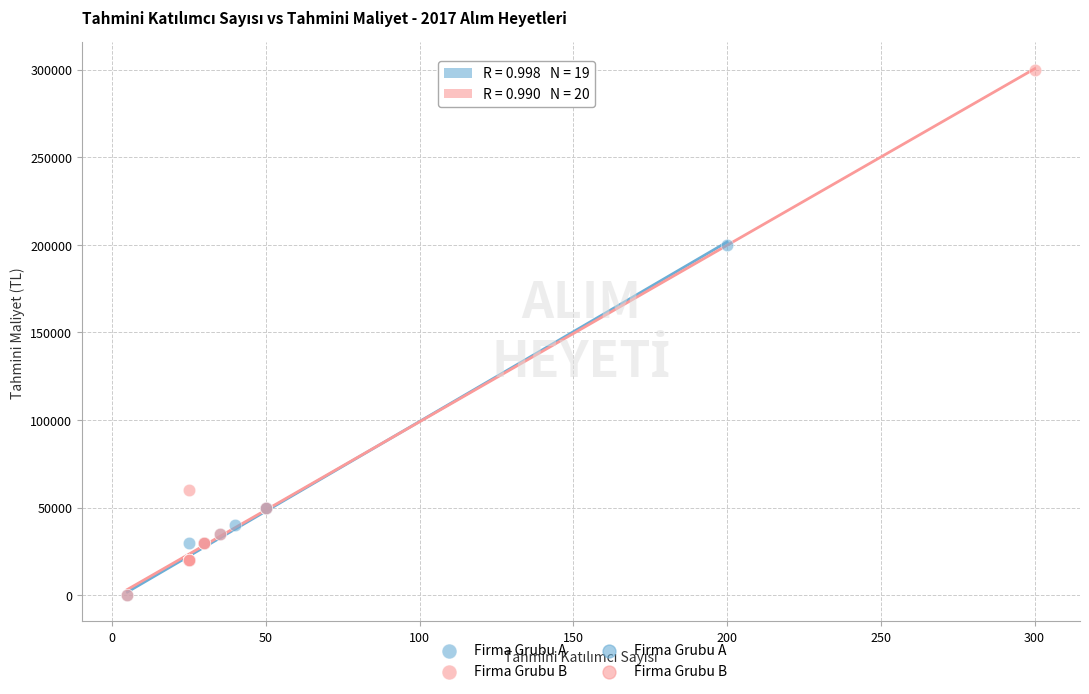

Which series has the widest spread of Y values?

Firma Grubu B